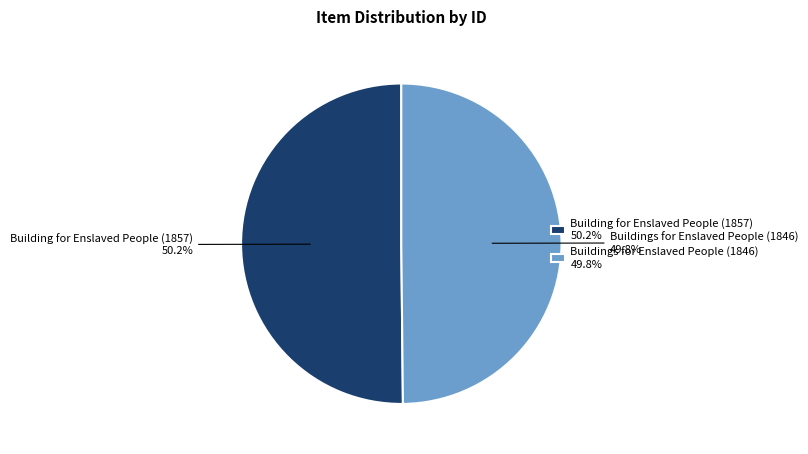

Approximately how many times larger is the value at Building for Enslaved People (1857) 50.2% compared to Buildings for Enslaved People (1846) 49.8%?

1.0